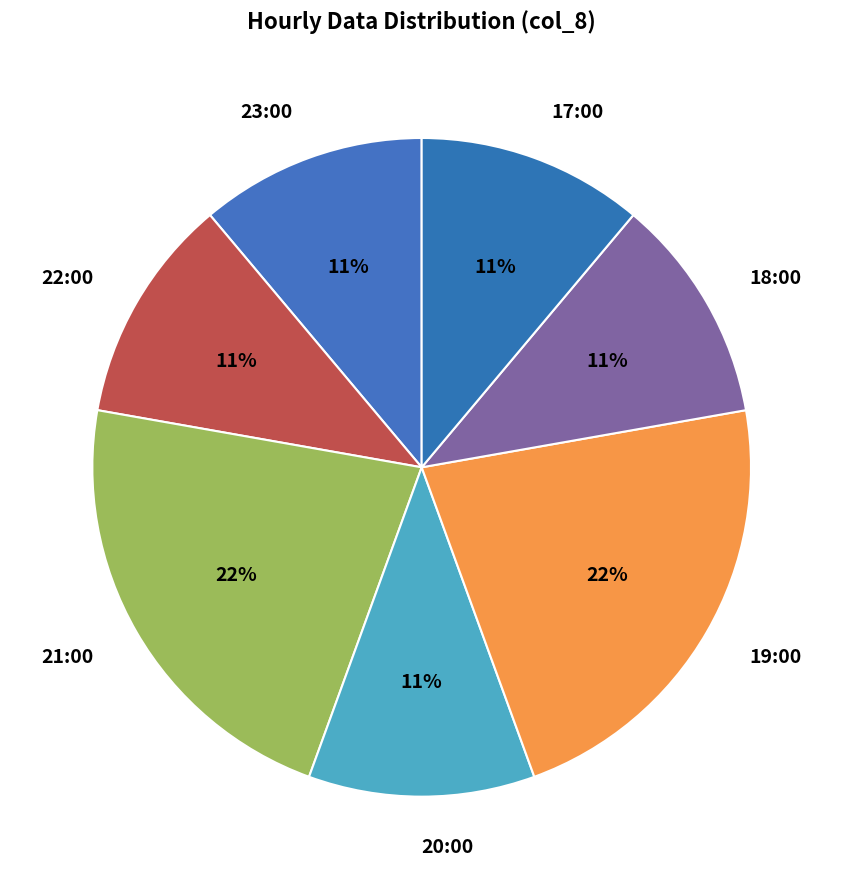

Does 22:00 represent more than half of the total?

No